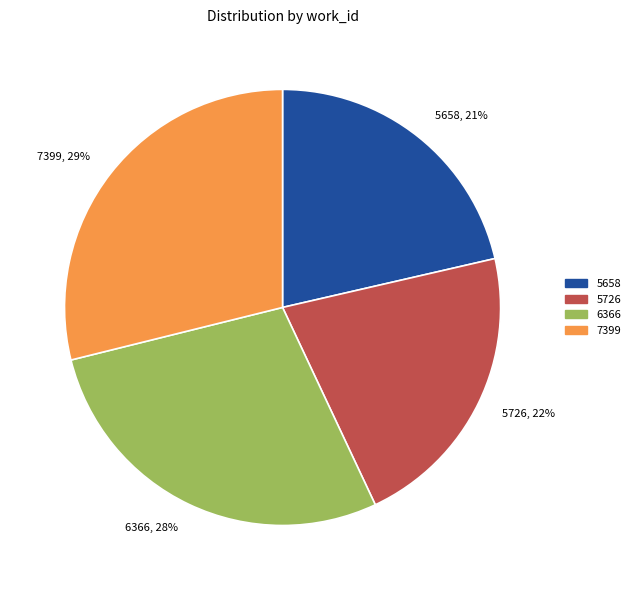

Which slice is the largest?

7399